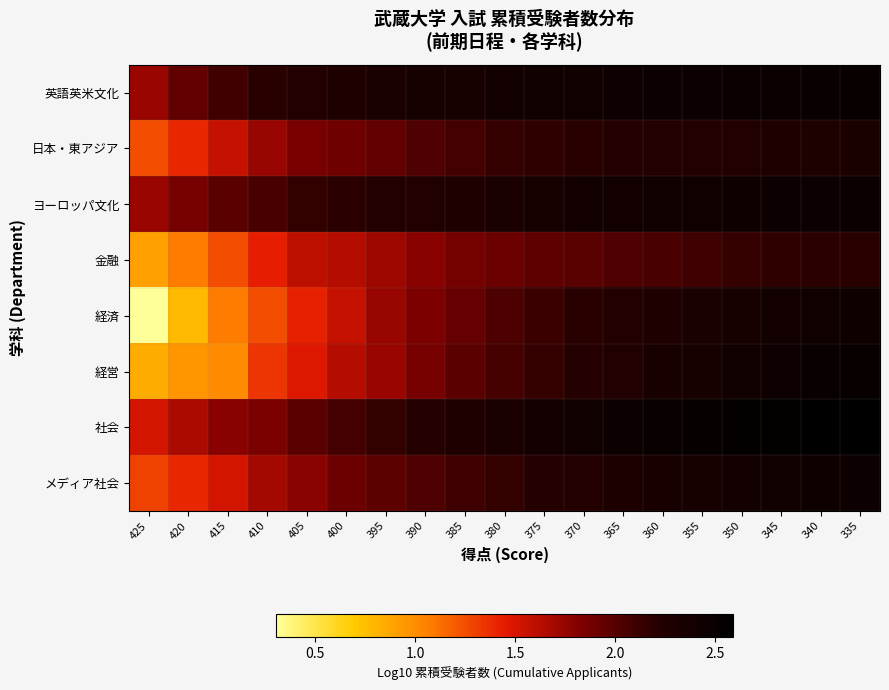

Reading right to left, what are all the values shown in this chart?

英語英米文化: 335=2.5	340=2.5	345=2.5	350=2.5	355=2.5	360=2.5	365=2.4	370=2.4	375=2.4	380=2.4	385=2.4	390=2.4	395=2.3	400=2.3	405=2.2	410=2.2	415=2.1	420=1.9	425=1.7
日本・東アジア: 335=2.3	340=2.3	345=2.3	350=2.3	355=2.3	360=2.2	365=2.2	370=2.2	375=2.2	380=2.1	385=2.1	390=2.0	395=2.0	400=1.9	405=1.9	410=1.7	415=1.6	420=1.4	425=1.3
ヨーロッパ文化: 335=2.5	340=2.5	345=2.5	350=2.4	355=2.4	360=2.4	365=2.4	370=2.4	375=2.4	380=2.3	385=2.3	390=2.3	395=2.2	400=2.2	405=2.1	410=2.1	415=2.0	420=1.9	425=1.7
金融: 335=2.2	340=2.2	345=2.2	350=2.1	355=2.1	360=2.1	365=2.0	370=2.0	375=2.0	380=1.9	385=1.9	390=1.8	395=1.7	400=1.6	405=1.6	410=1.4	415=1.3	420=1.1	425=0.9
経済: 335=2.4	340=2.4	345=2.4	350=2.4	355=2.3	360=2.3	365=2.3	370=2.2	375=2.1	380=2.0	385=1.9	390=1.8	395=1.7	400=1.6	405=1.4	410=1.3	415=1.1	420=0.8	425=0.3
経営: 335=2.5	340=2.5	345=2.4	350=2.4	355=2.4	360=2.3	365=2.3	370=2.2	375=2.1	380=2.1	385=2.0	390=1.9	395=1.7	400=1.6	405=1.5	410=1.3	415=1.0	420=1.0	425=0.8
社会: 335=2.6	340=2.6	345=2.6	350=2.5	355=2.5	360=2.5	365=2.5	370=2.4	375=2.4	380=2.3	385=2.3	390=2.2	395=2.2	400=2.1	405=2.0	410=1.8	415=1.8	420=1.7	425=1.5
メディア社会: 335=2.5	340=2.4	345=2.4	350=2.4	355=2.4	360=2.3	365=2.3	370=2.3	375=2.2	380=2.1	385=2.1	390=2.0	395=2.0	400=1.9	405=1.8	410=1.7	415=1.5	420=1.4	425=1.3